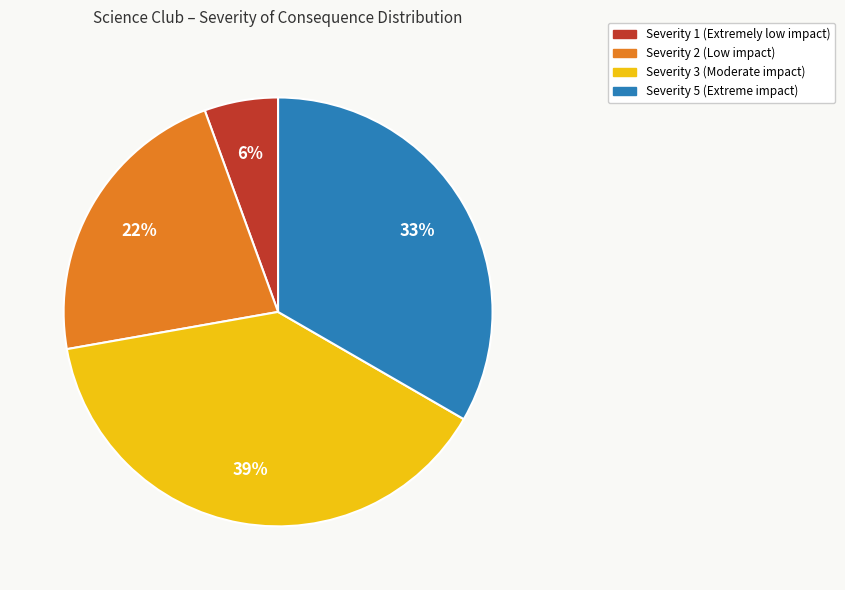

What percentage is the Severity 1 (Extremely low impact) slice, to the nearest percent?

6%